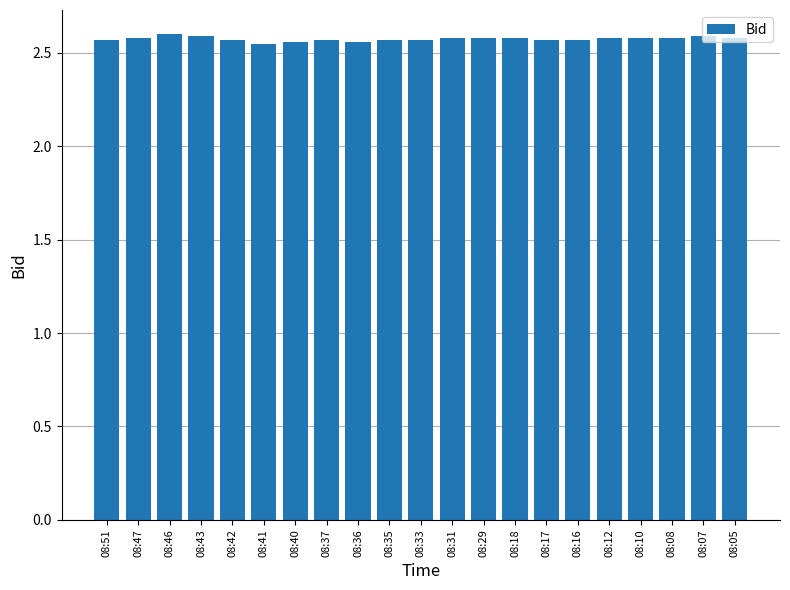

True or false: the data shows 2.6 at 08:46.

True